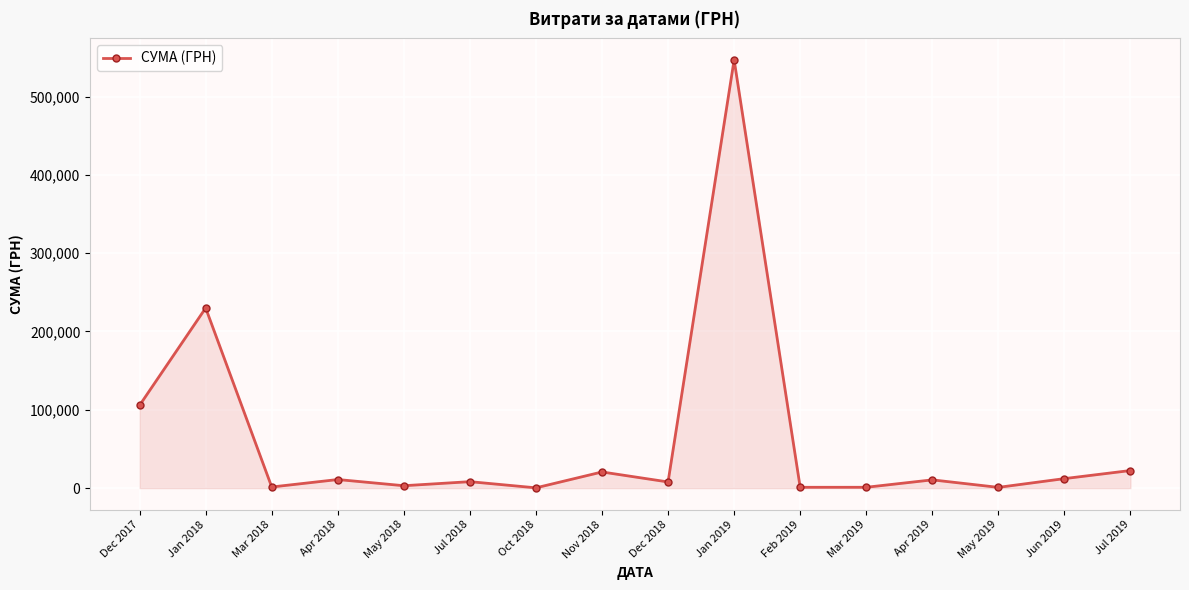

How many lines are shown in the chart?

1